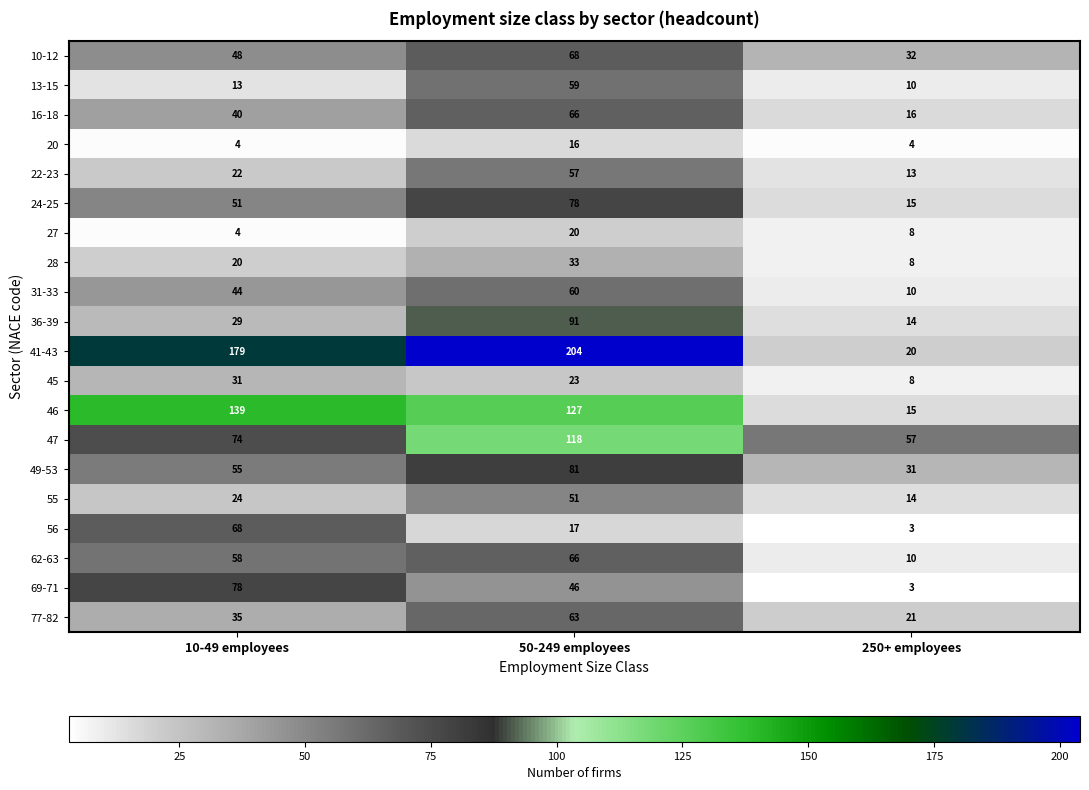

What is the sum of the 77-82 values at 250+ employees and 50-249 employees?

84